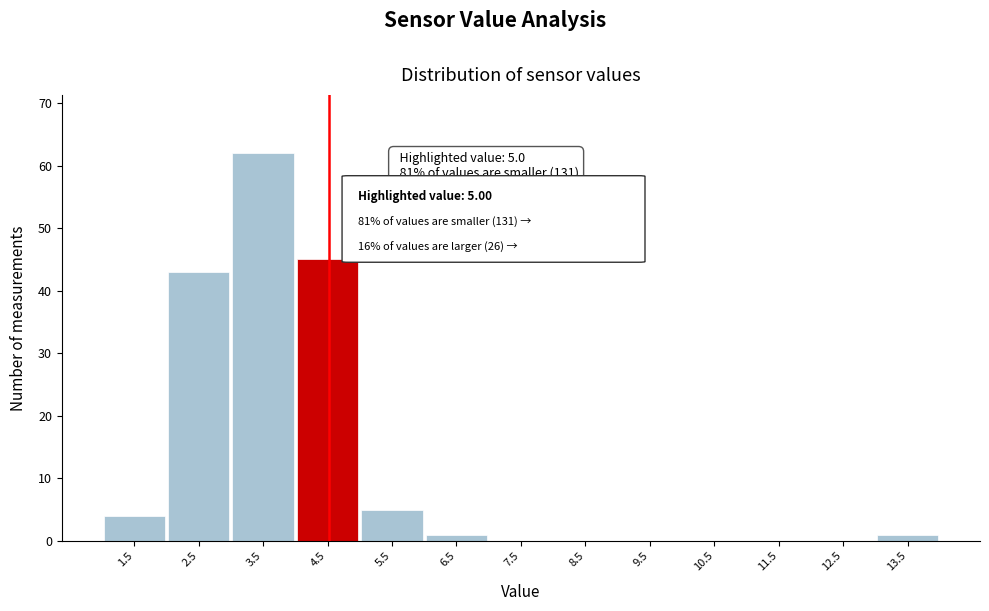

Reading left to right, extract all data points from this chart.

1.5=4	2.5=43	3.5=62	4.5=45	5.5=5	6.5=1	7.5=0	8.5=0	9.5=0	10.5=0	11.5=0	12.5=0	13.5=1